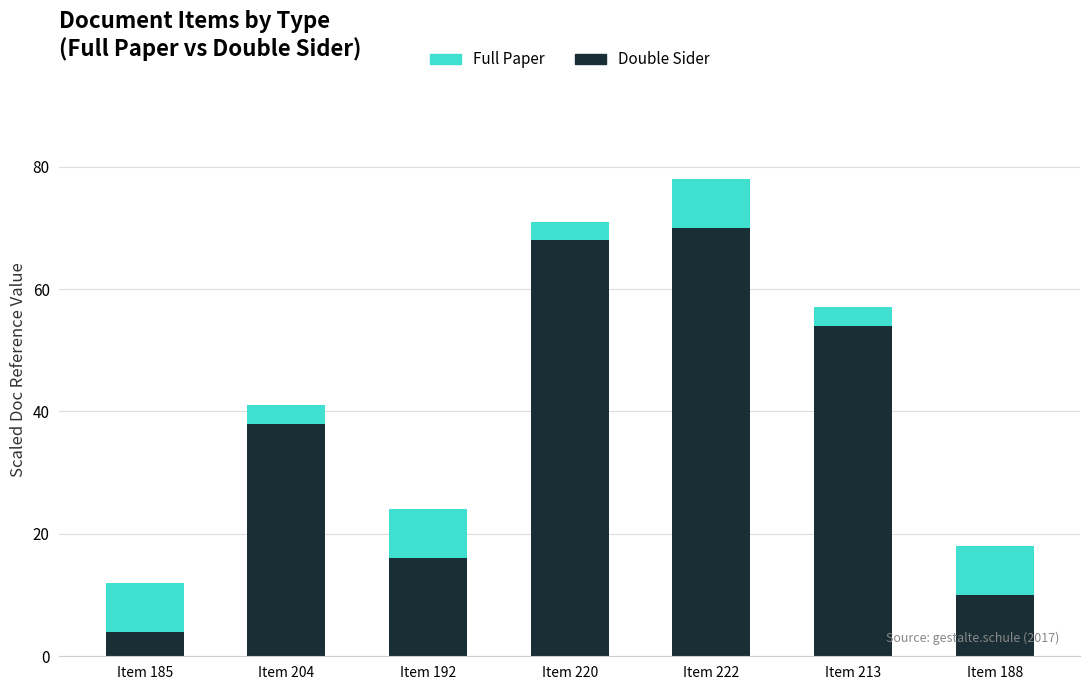

At which category is the sum across all series the highest?

Item 222